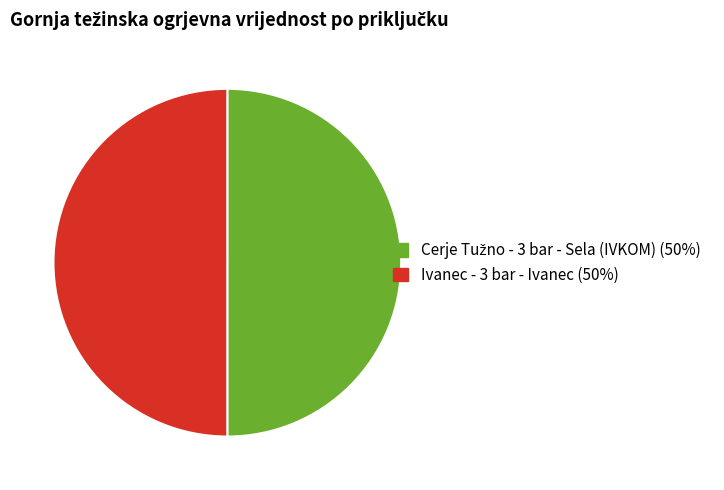

True or false: Ivanec - 3 bar - Ivanec (50%) accounts for 50% of the total.

True